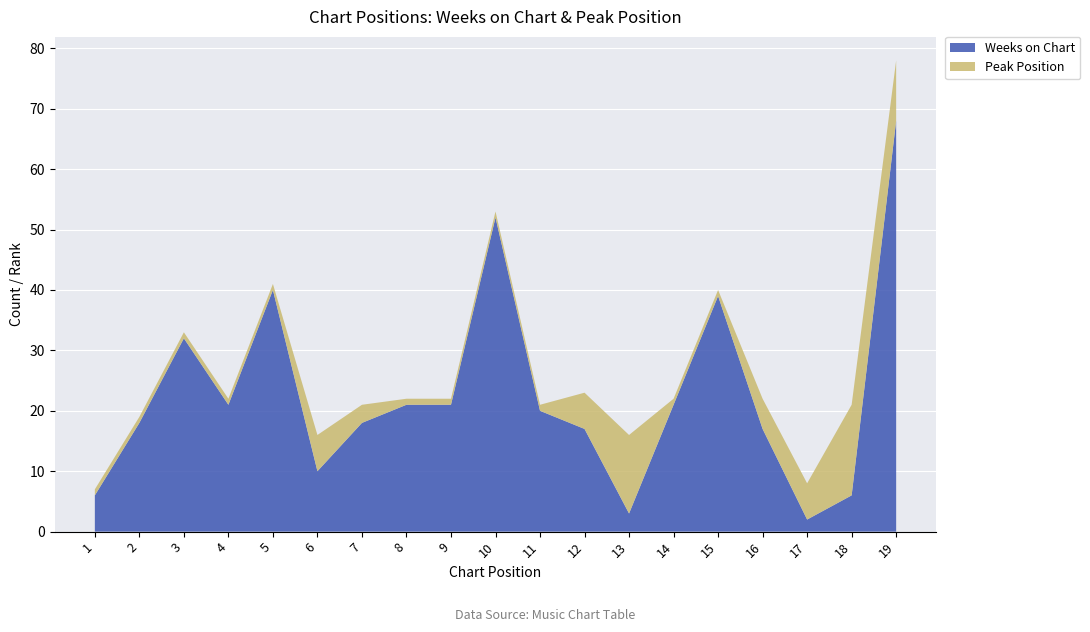

Reading right to left, list all the values displayed in this chart.

Weeks on Chart: 19=68	18=6	17=2	16=17	15=39	14=21	13=3	12=17	11=20	10=52	9=21	8=21	7=18	6=10	5=40	4=21	3=32	2=18	1=6
Peak Position: 19=10	18=15	17=6	16=5	15=1	14=1	13=13	12=6	11=1	10=1	9=1	8=1	7=3	6=6	5=1	4=1	3=1	2=1	1=1